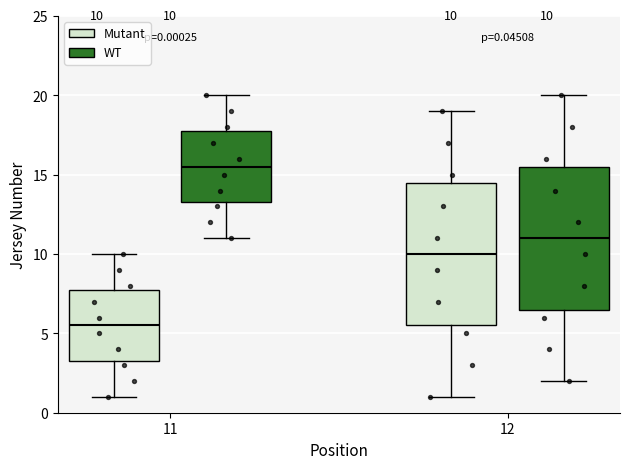

Which box's median line is the lowest?

11 (Mutant)